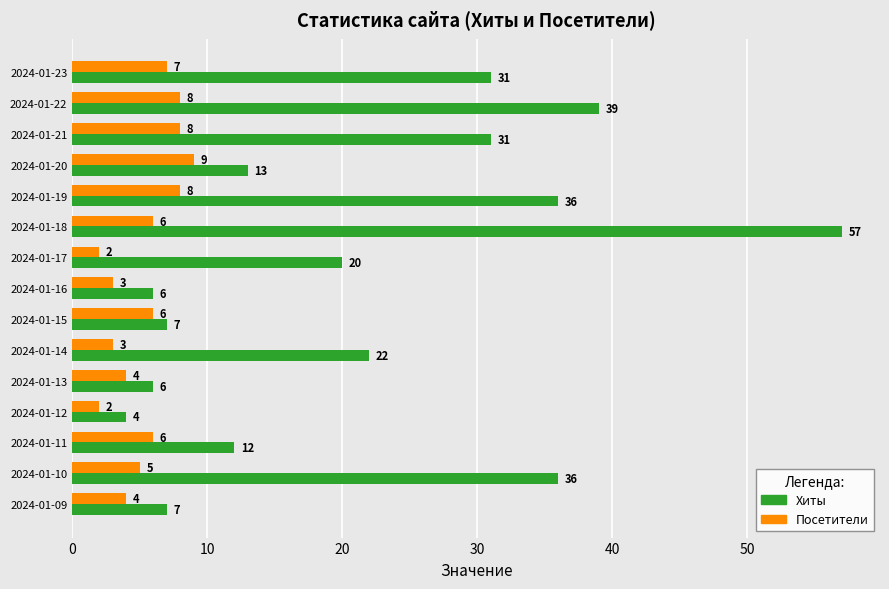

What value does the Посетители series have at 2024-01-16?

3